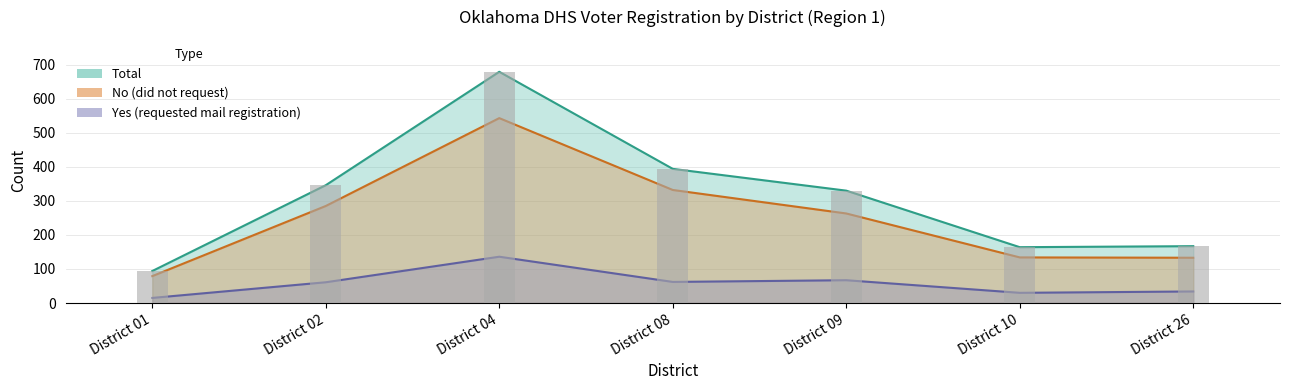

Rank the series at District 08 from highest to lowest value.

Total, No, Yes